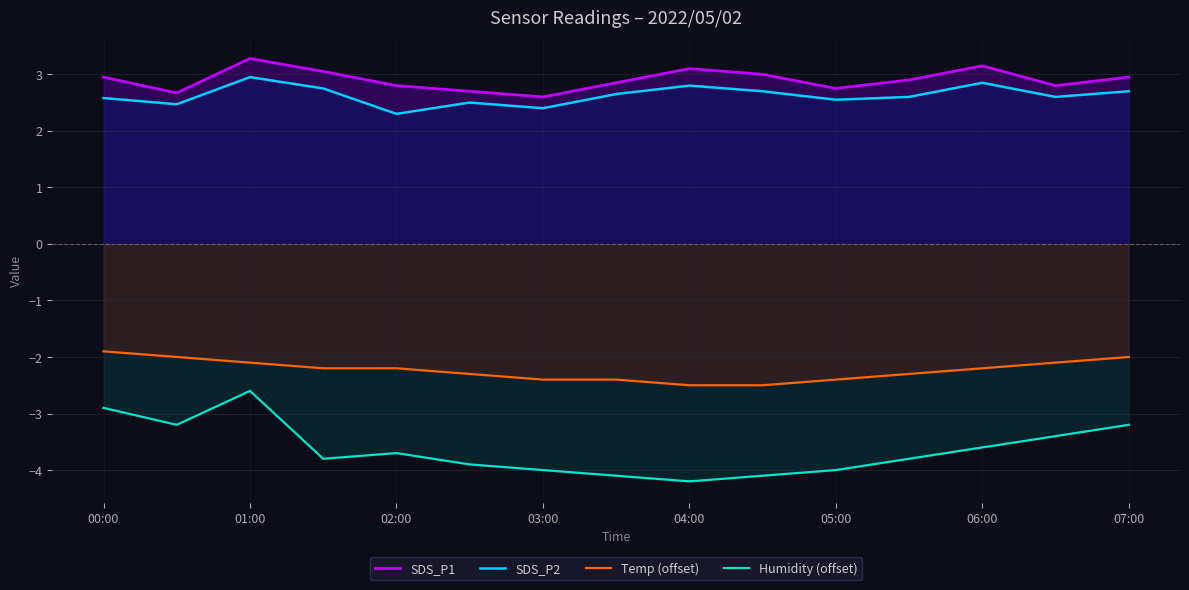

What is the average value of the SDS_P2 series?

2.6